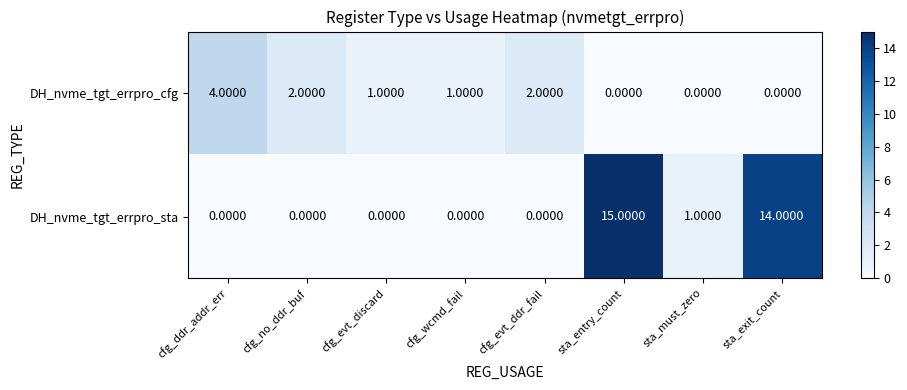

At which category is the sum across all series the highest?

sta_entry_count